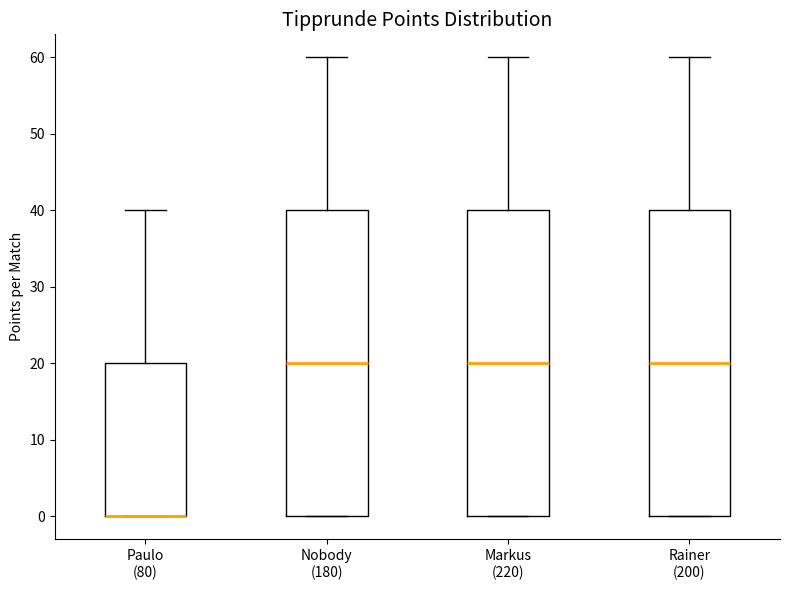

Reading left to right, read every box against the y-axis: the position of its median line, the range the box covers, and the ends of its whiskers. The values are not printed on the chart, so give them approximately, as read against the axis.

Paulo (80): median 0 (drawn on the box's lower edge), box 0 to 20, whiskers 0 to 40
Nobody (180): median 20, box 0 to 40, whiskers 0 to 60
Markus (220): median 20, box 0 to 40, whiskers 0 to 60
Rainer (200): median 20, box 0 to 40, whiskers 0 to 60